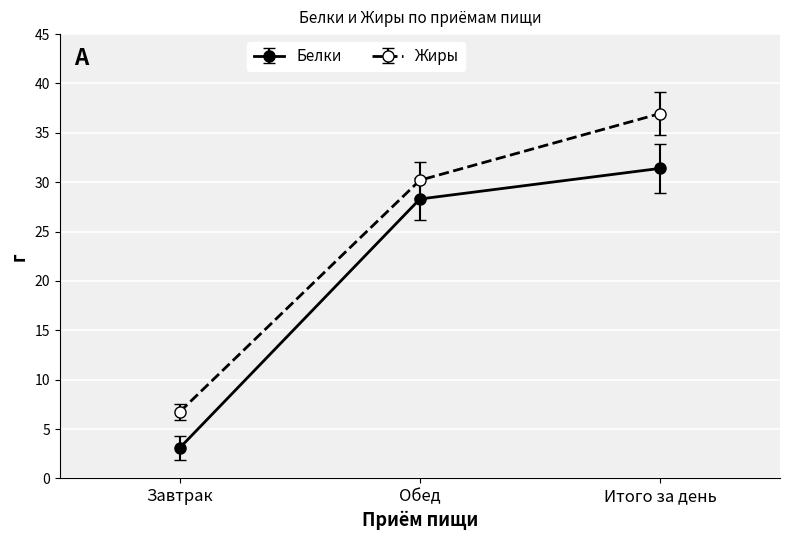

At how many categories does at least one series exceed 4?

3